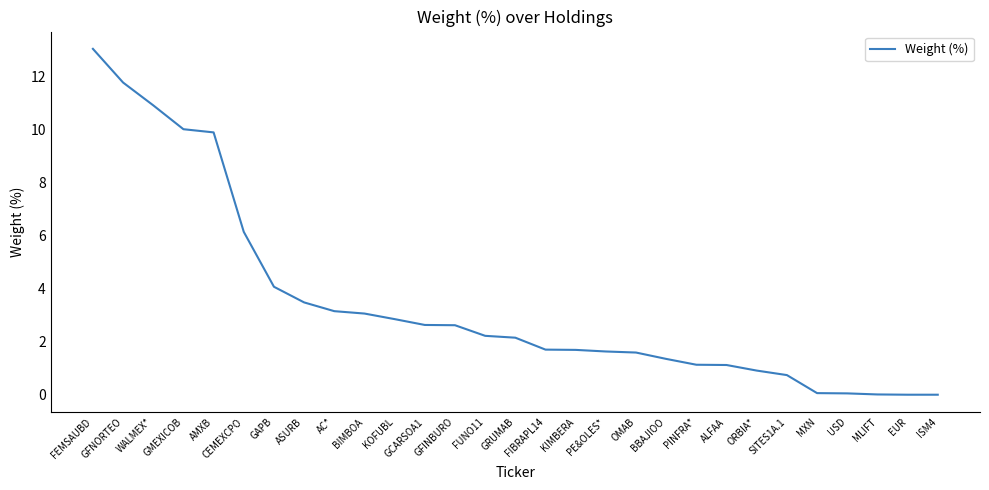

What is the change in value from BIMBOA to MXN?

-3.0